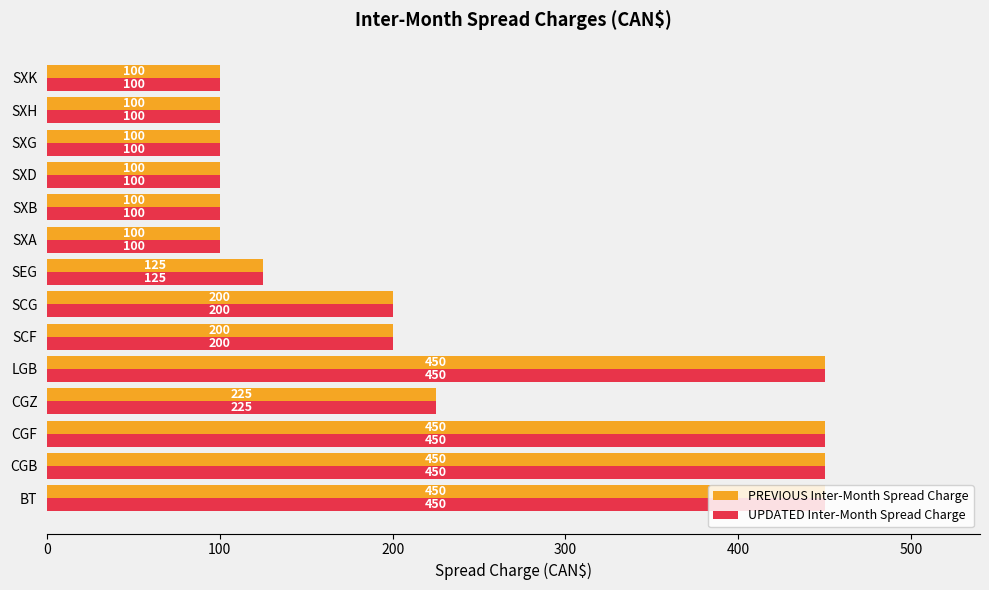

What is the total value across all series at SEG?

250